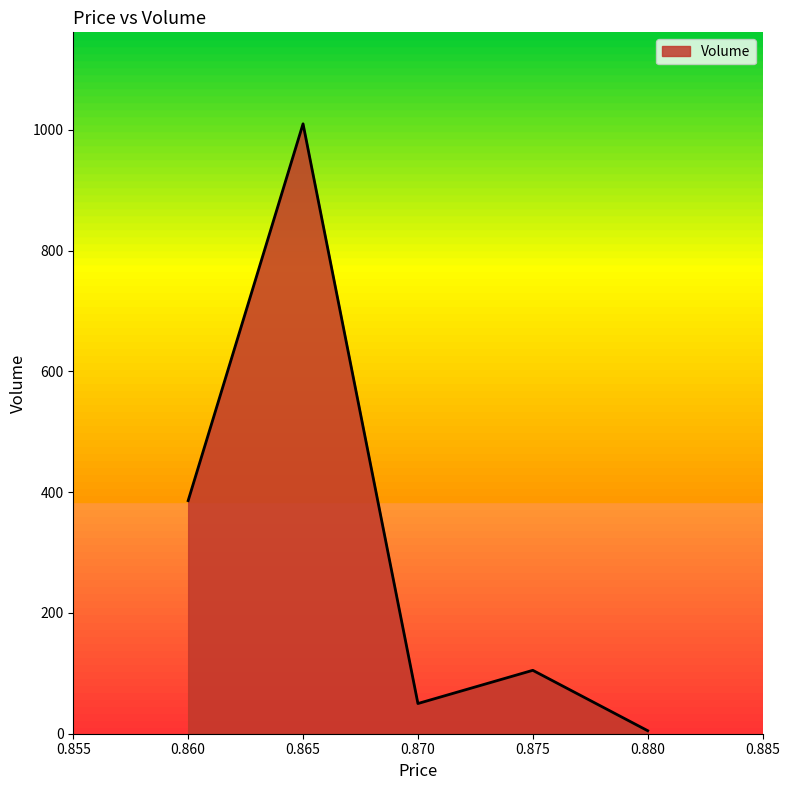

What is the sum of all values?

1556